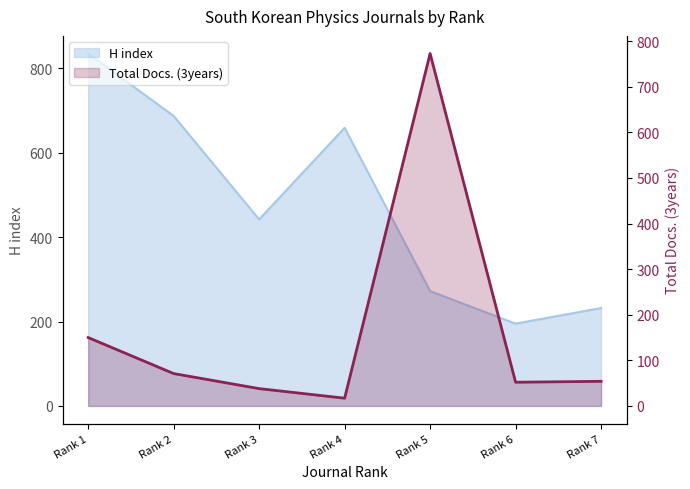

Where is Total Docs. (3years) nearest to the value 395?

Rank 1